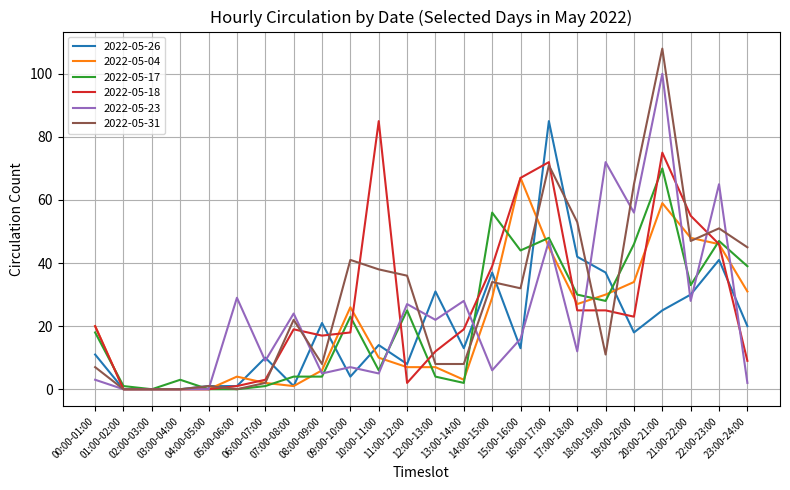

Which series has the largest range (max minus min)?

2022-05-31